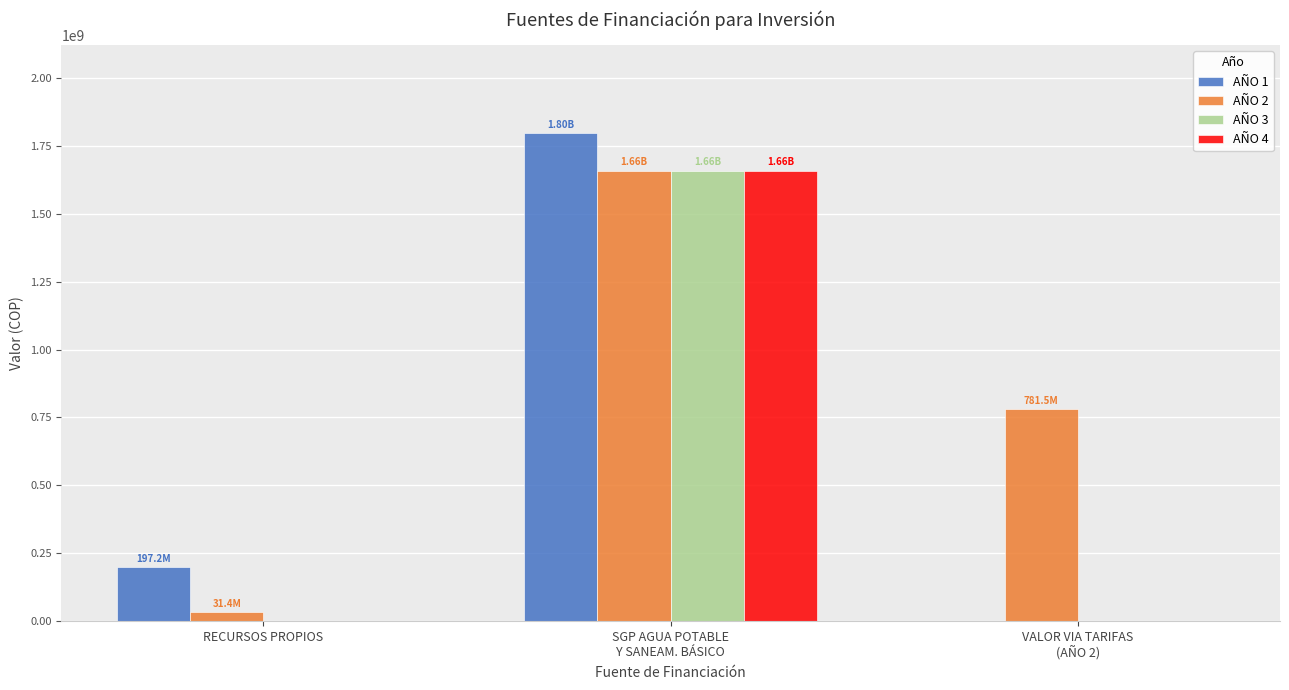

Reading left to right, list all the values displayed in this chart.

AÑO 1: RECURSOS PROPIOS=197150548	SGP AGUA POTABLE
Y SANEAM. BÁSICO=1797680421	VALOR VIA TARIFAS
(AÑO 2)=0
AÑO 2: RECURSOS PROPIOS=31382998	SGP AGUA POTABLE
Y SANEAM. BÁSICO=1658907600	VALOR VIA TARIFAS
(AÑO 2)=781461587
AÑO 3: RECURSOS PROPIOS=0	SGP AGUA POTABLE
Y SANEAM. BÁSICO=1658907600	VALOR VIA TARIFAS
(AÑO 2)=0
AÑO 4: RECURSOS PROPIOS=0	SGP AGUA POTABLE
Y SANEAM. BÁSICO=1658907600	VALOR VIA TARIFAS
(AÑO 2)=0